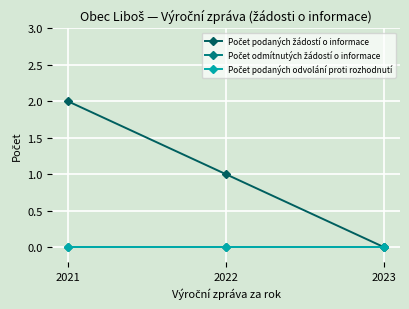

The value of Počet podaných žádostí o informace at 2022 is 2. True or false?

False